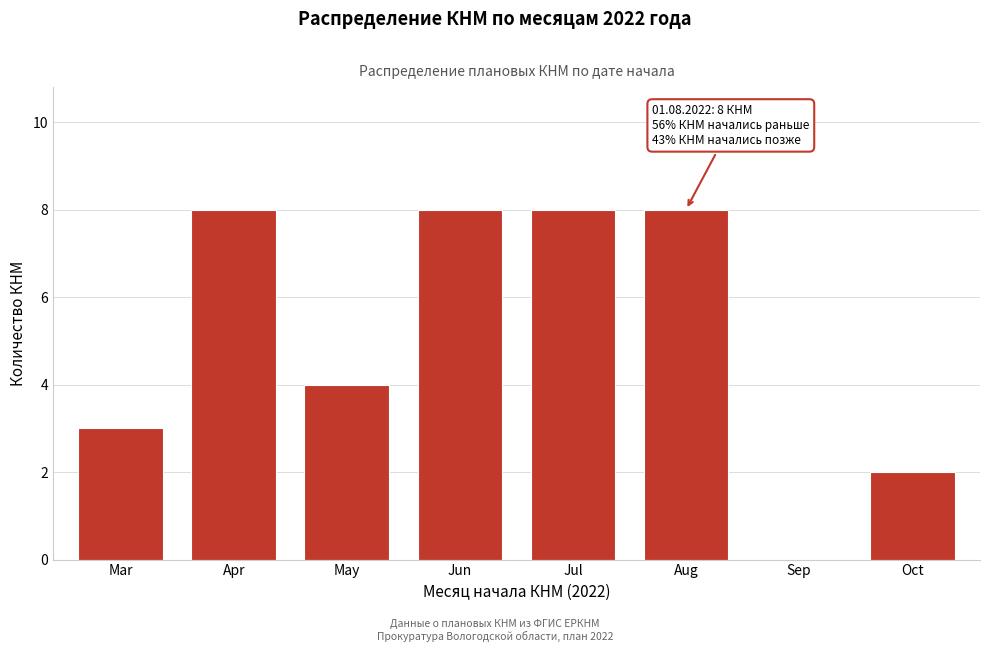

Reading left to right, list all the values displayed in this chart.

Mar=3	Apr=8	May=4	Jun=8	Jul=8	Aug=8	Sep=0	Oct=2